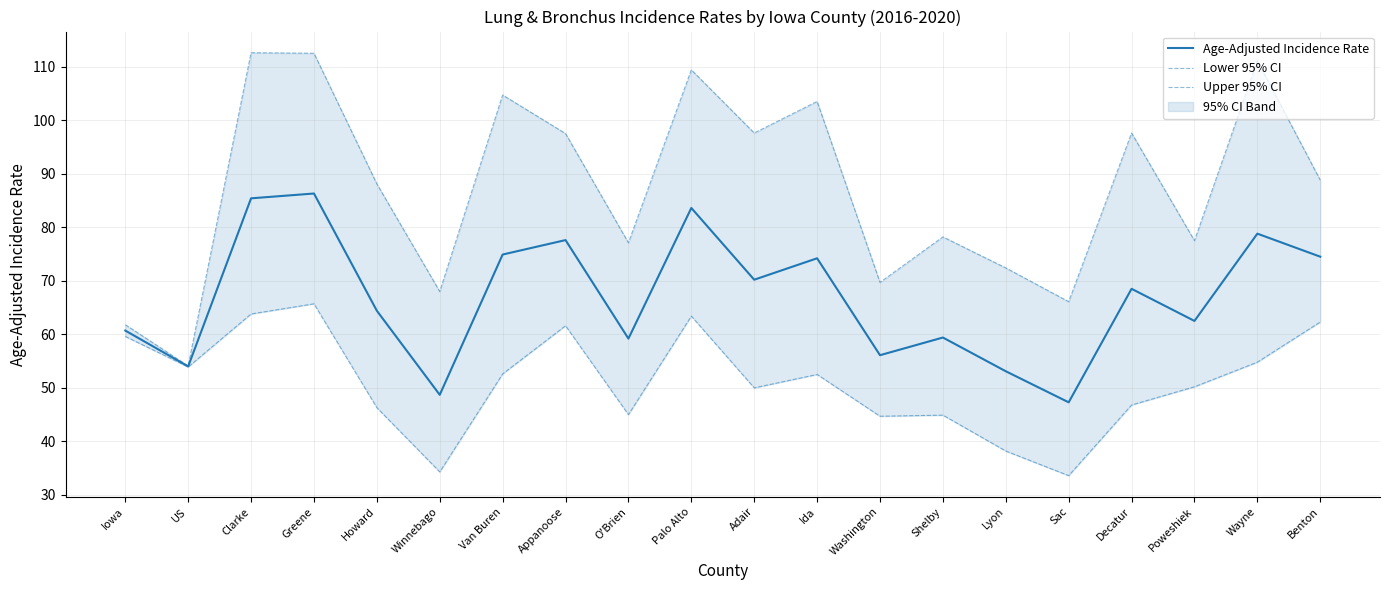

Which has a higher value, Sac or Benton?

Benton